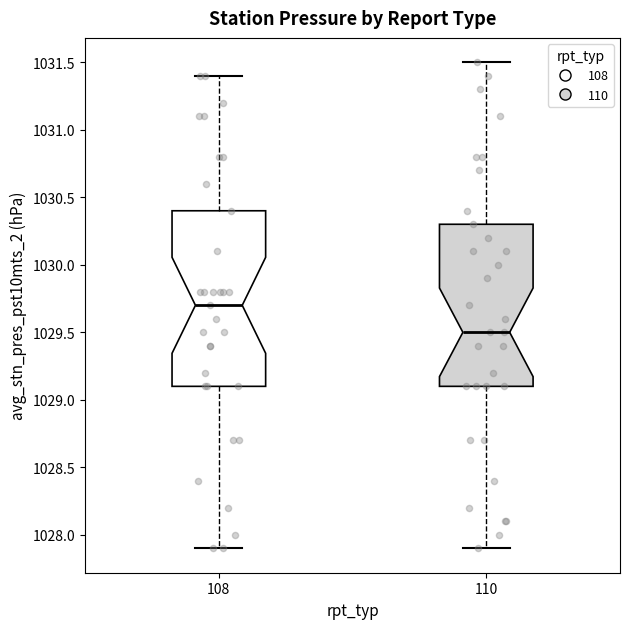

Comparing the boxes themselves (not the whiskers), which one is the tallest?

108